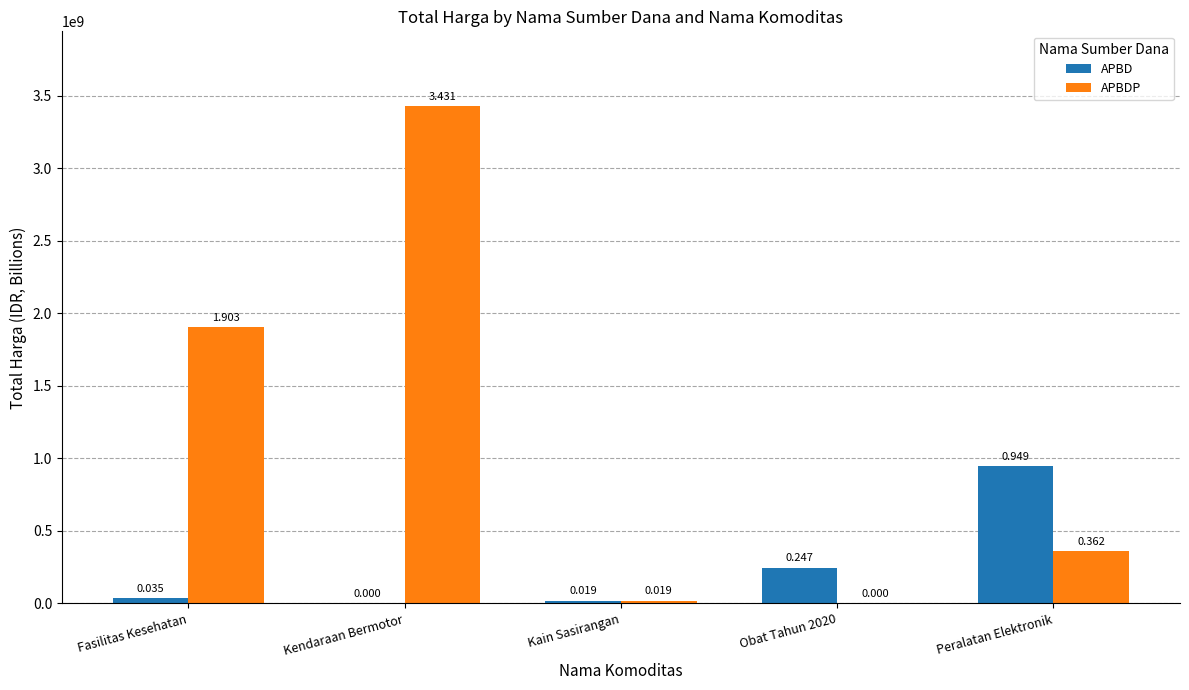

How many positive values does the APBDP series have?

4